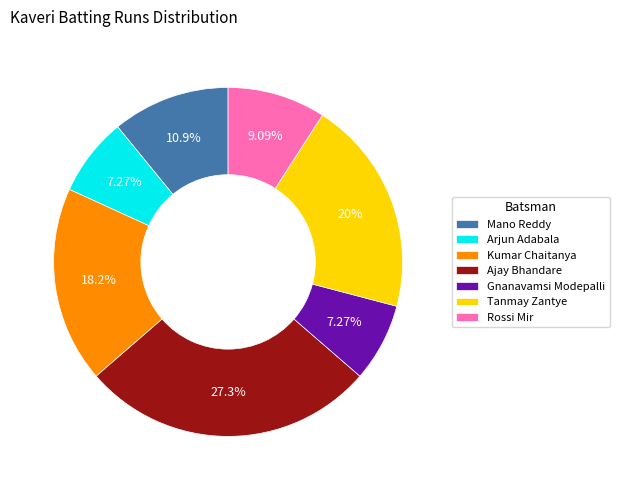

Count the number of slices in the pie.

7